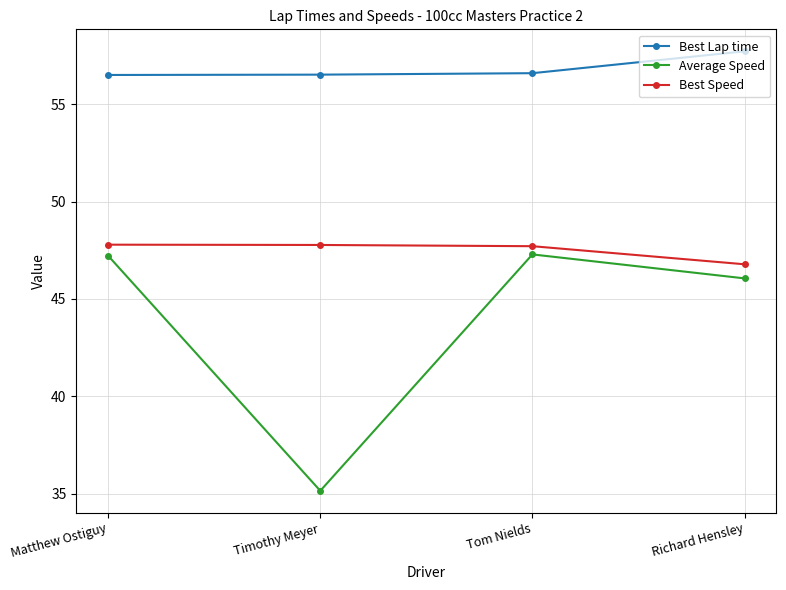

Which series has the widest spread of values?

Average Speed